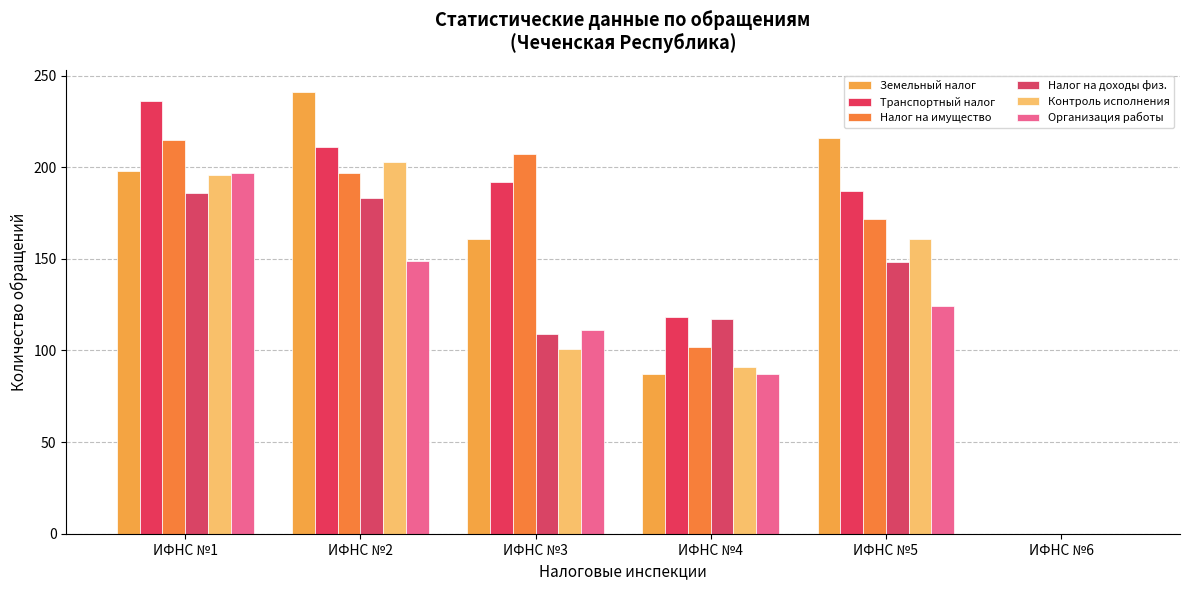

At which label does Налог на доходы физ. reach its minimum?

ИФНС №6